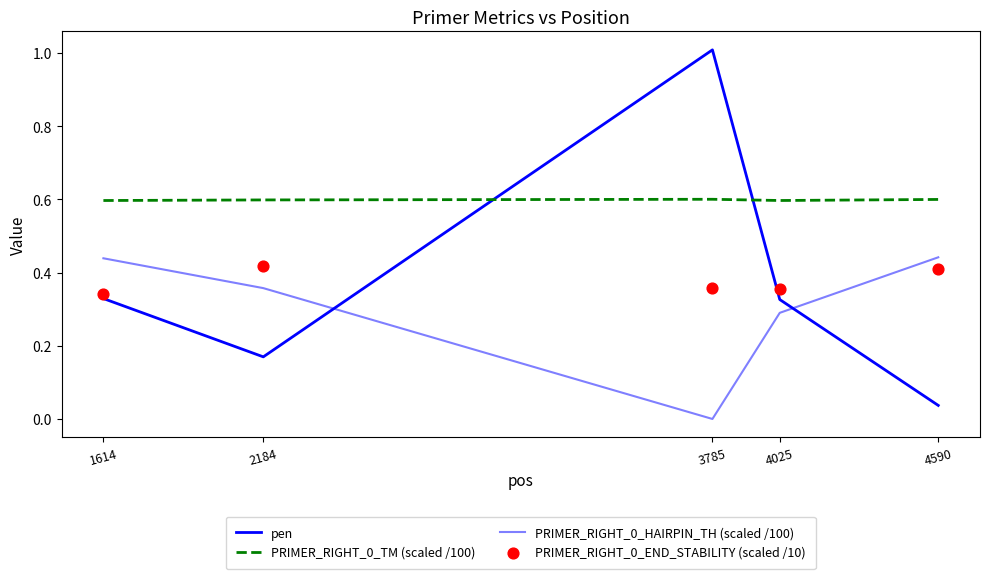

At which category is the sum across all series the highest?

3785